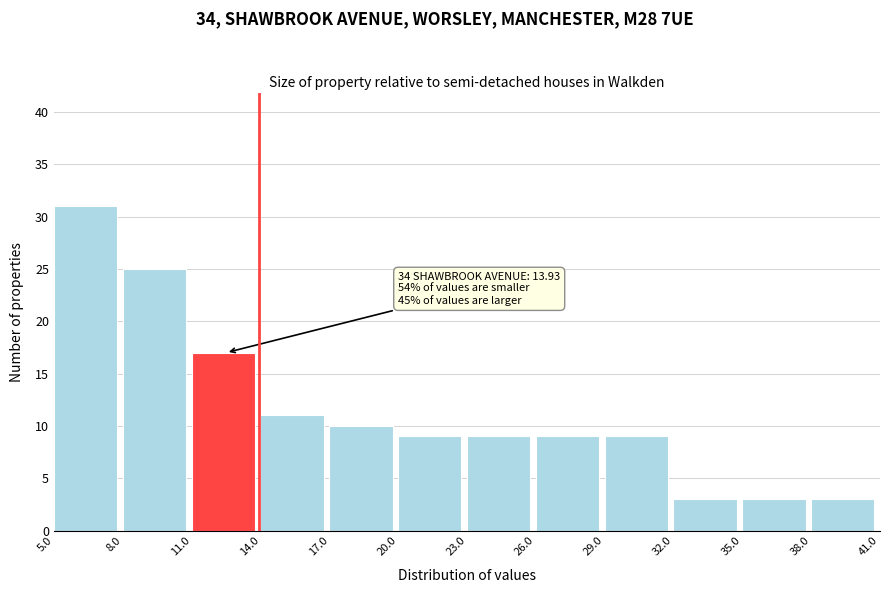

Which range on the x-axis has the tallest bar?

5.0 to 8.0